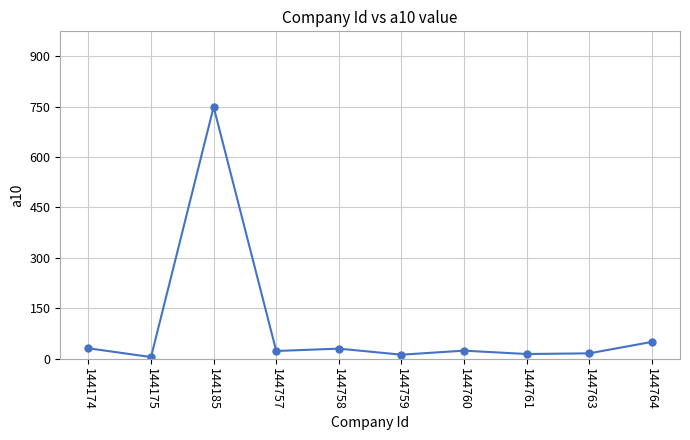

What is the average value?

95